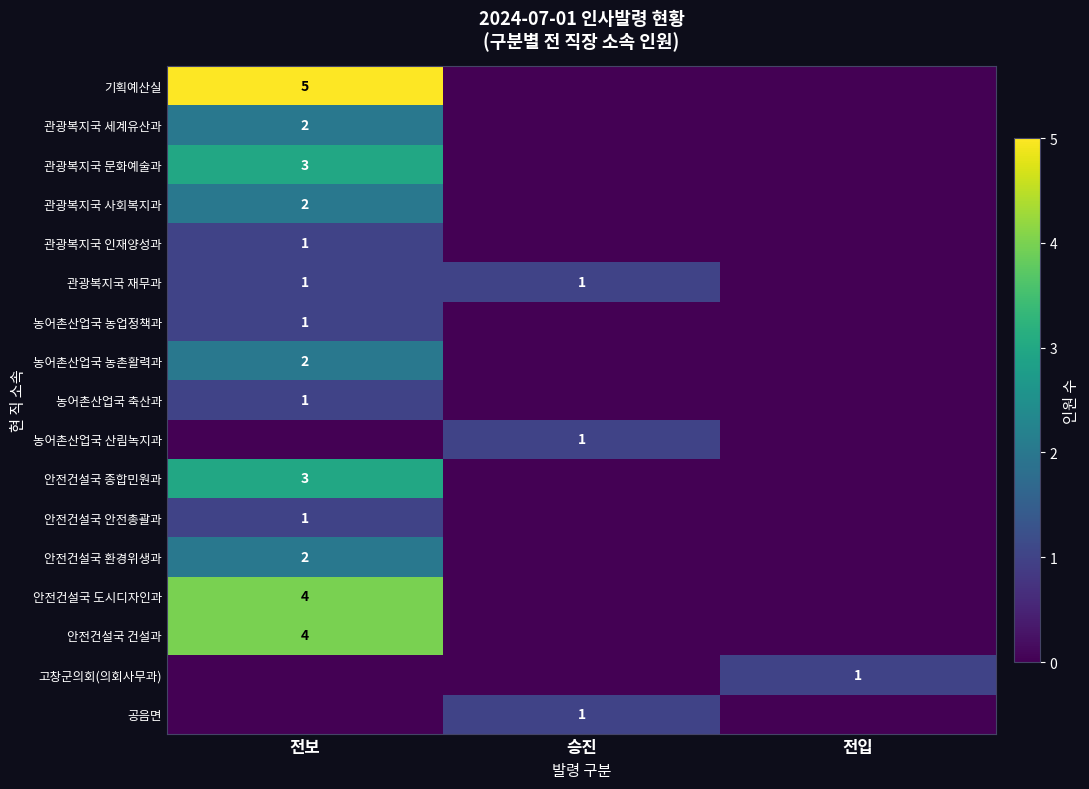

Is it true that 농어촌산업국 산림녹지과 equals 2 at 승진?

False